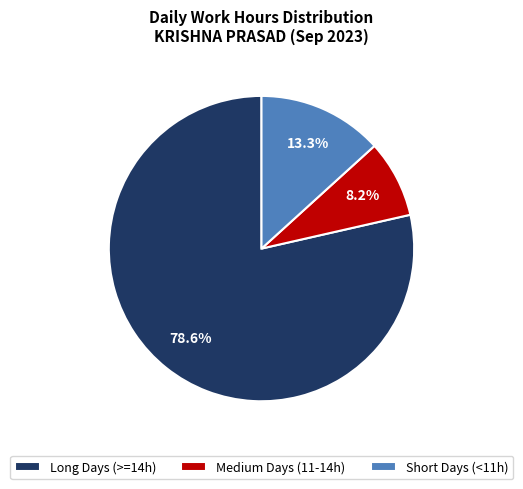

How much of the chart is everything except Medium Days (11-14h)?

91.8%